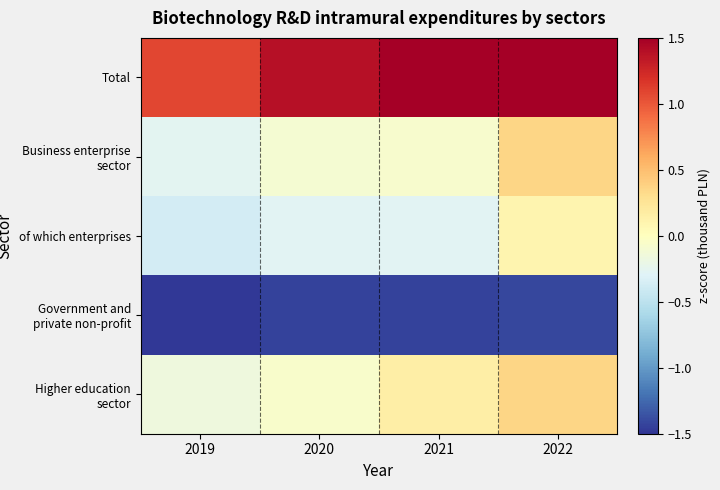

Which series changed the most between 2019 and 2021?

Total